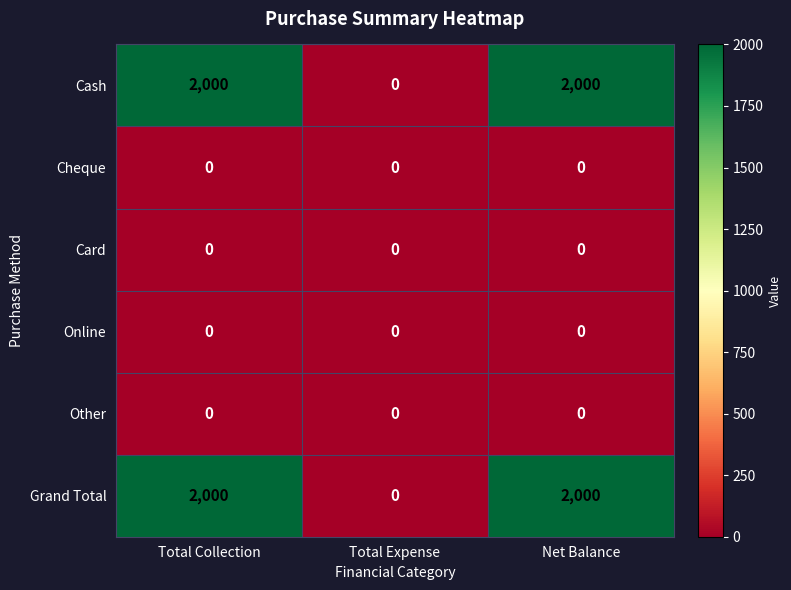

What is the total value across all series at Net Balance?

4000